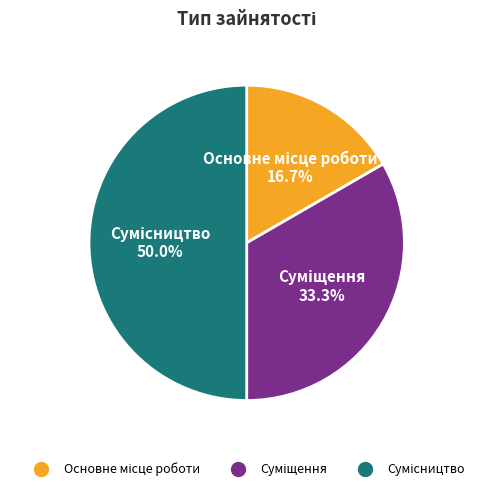

What is the smallest slice in the pie chart?

Основне місце роботи